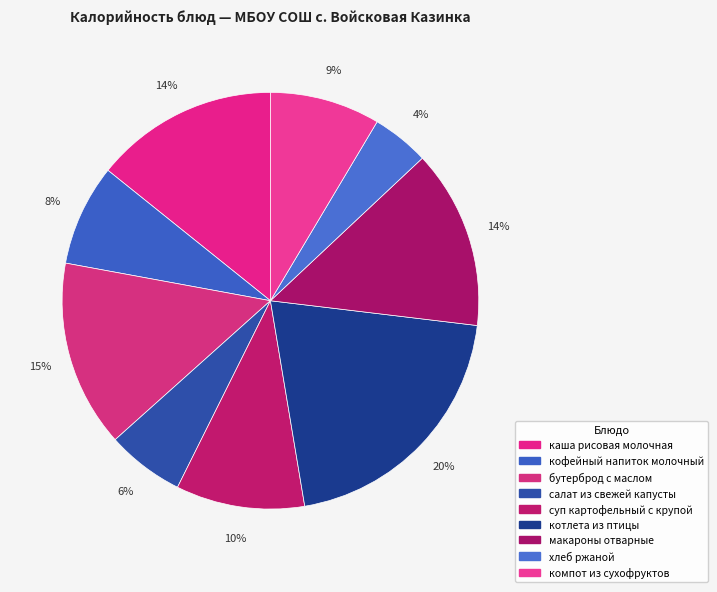

How many slices are in this pie chart?

9